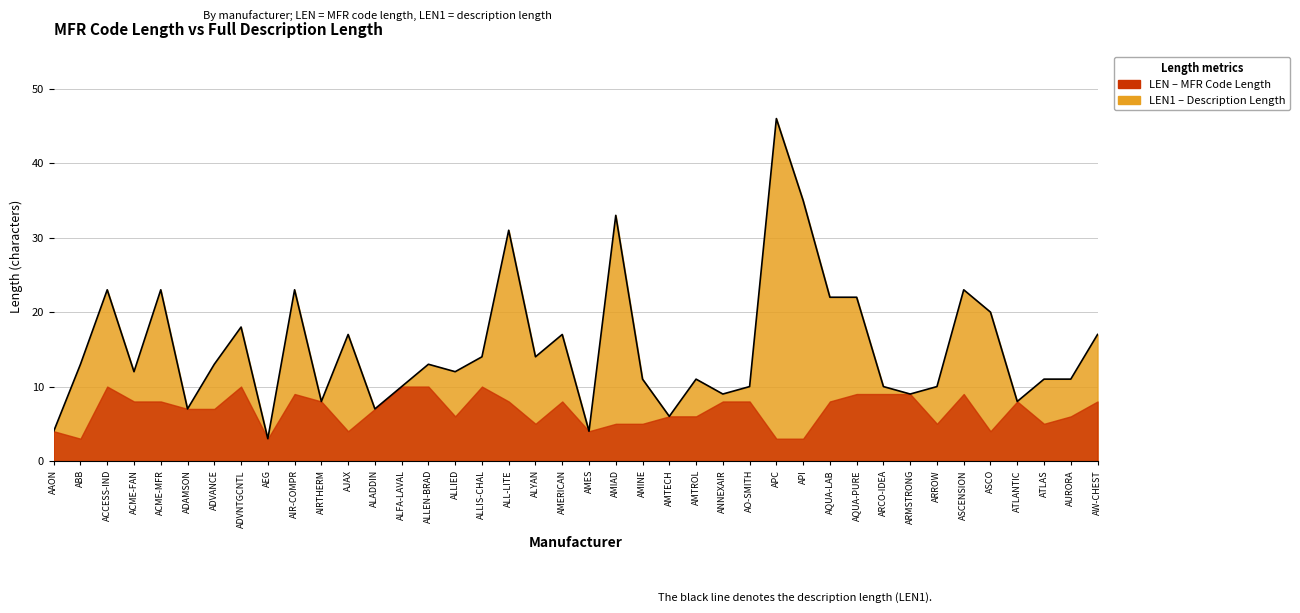

How many interior local peaks (higher than both neighbors) does the data have?

12